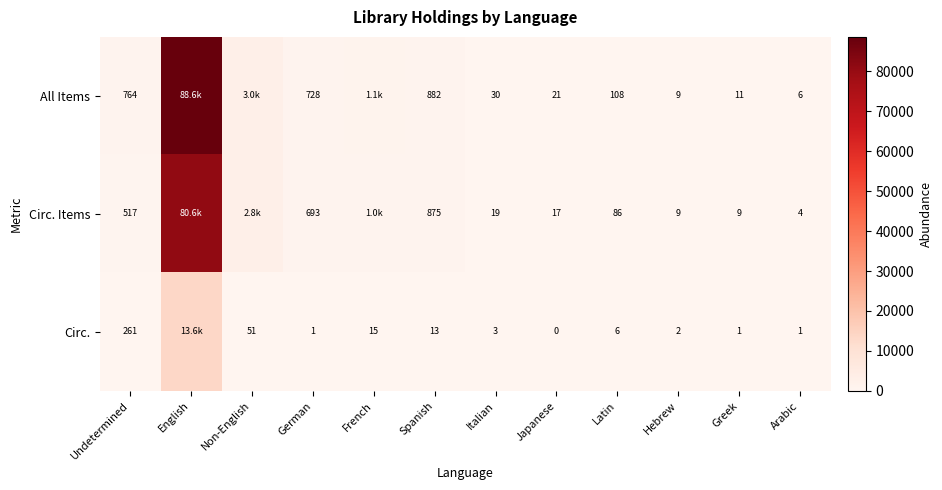

What is the sum of the Circ. values at Non-English and Japanese?

51